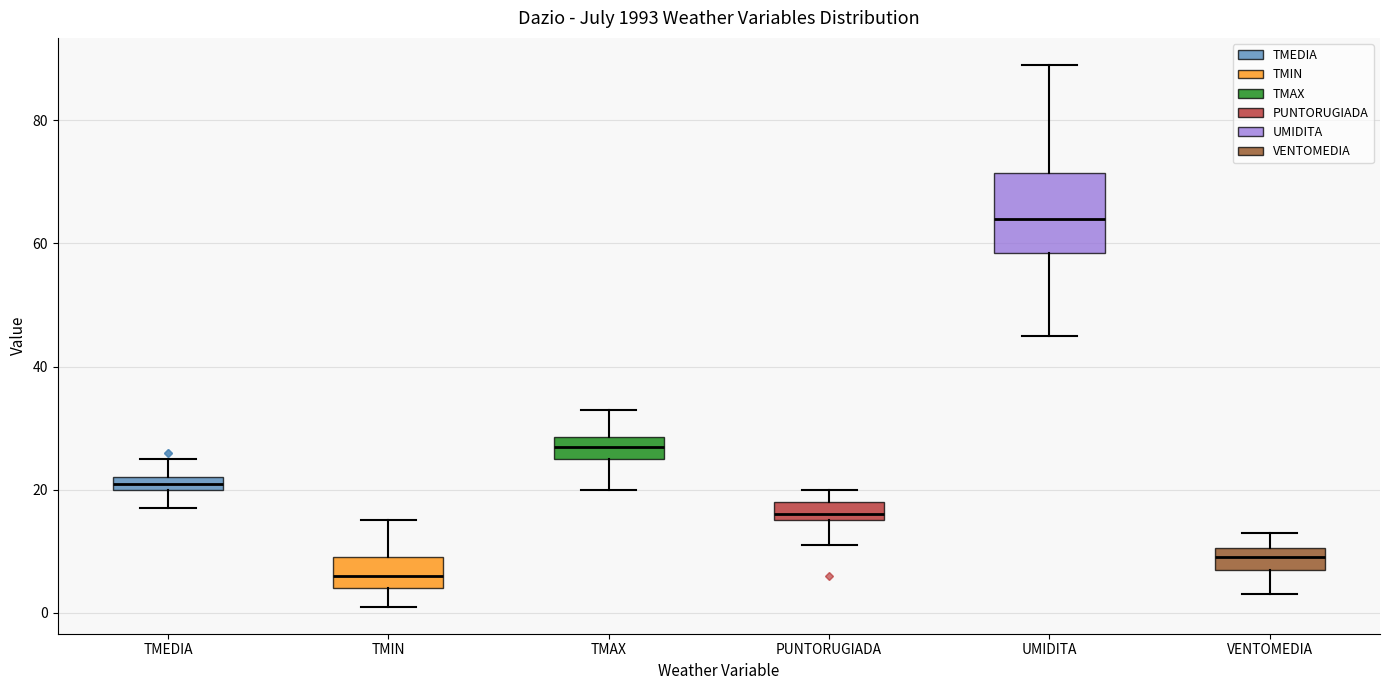

Which box is the tallest, from its lower edge to its upper edge?

UMIDITA